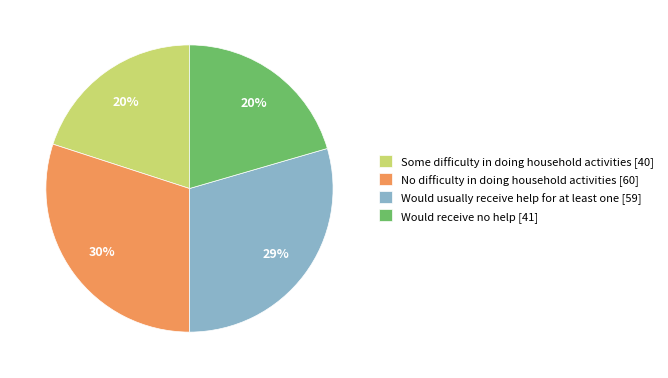

To the nearest percent, what is the difference between the largest and smallest slice percentages?

10%